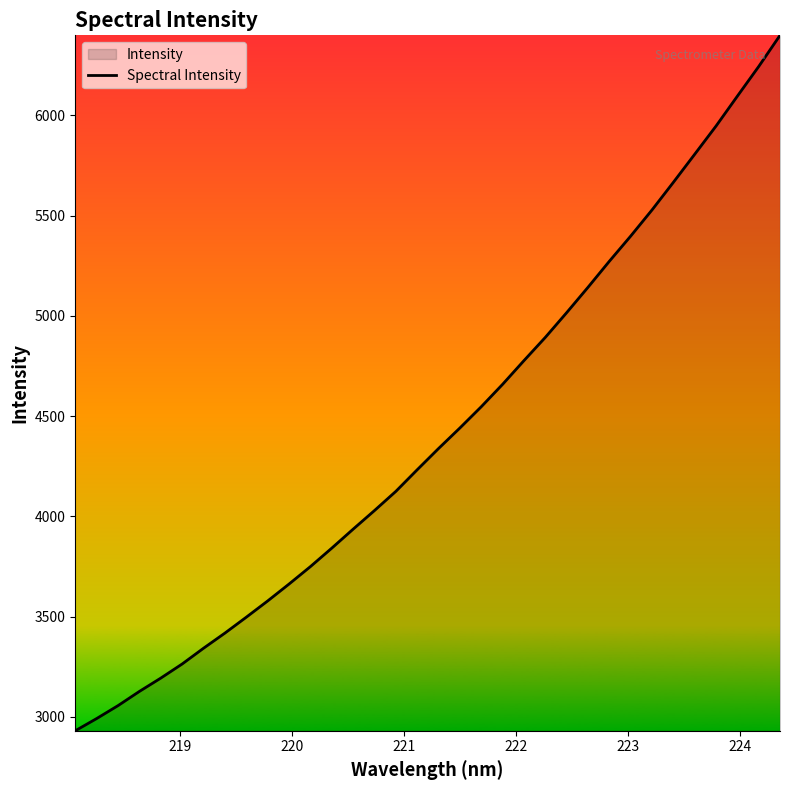

How many lines are shown in the chart?

1